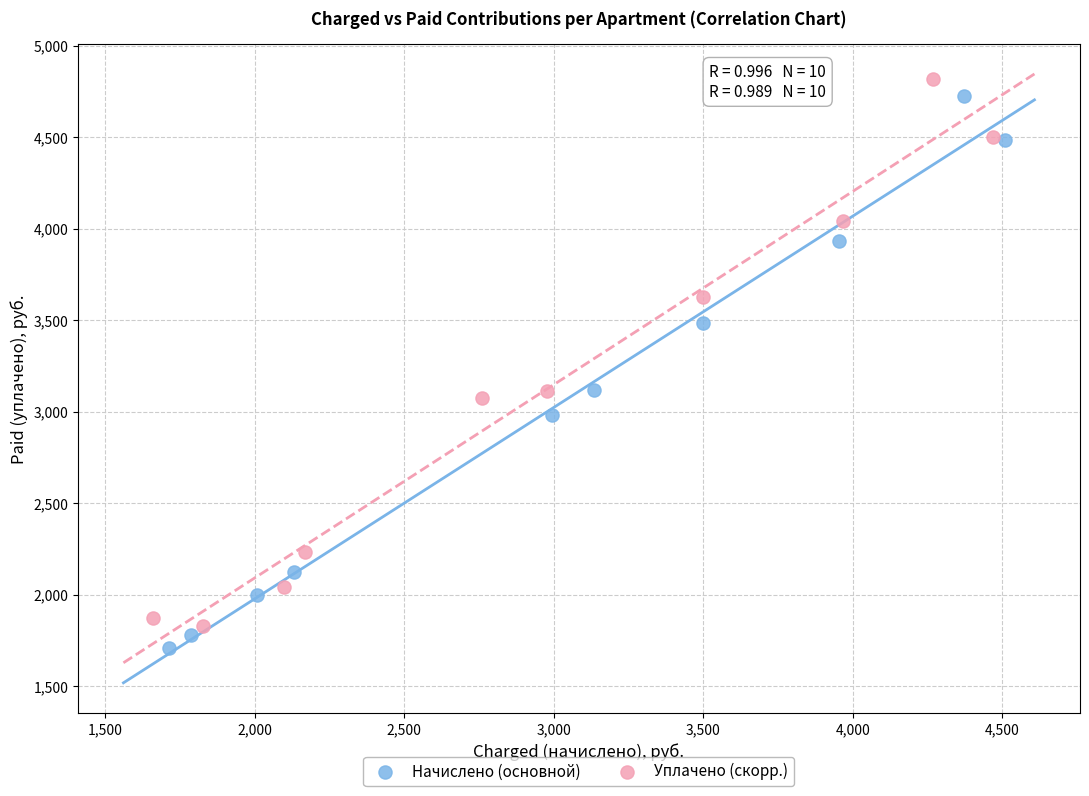

Which series has the largest Y range (max minus min)?

Начислено (основной)